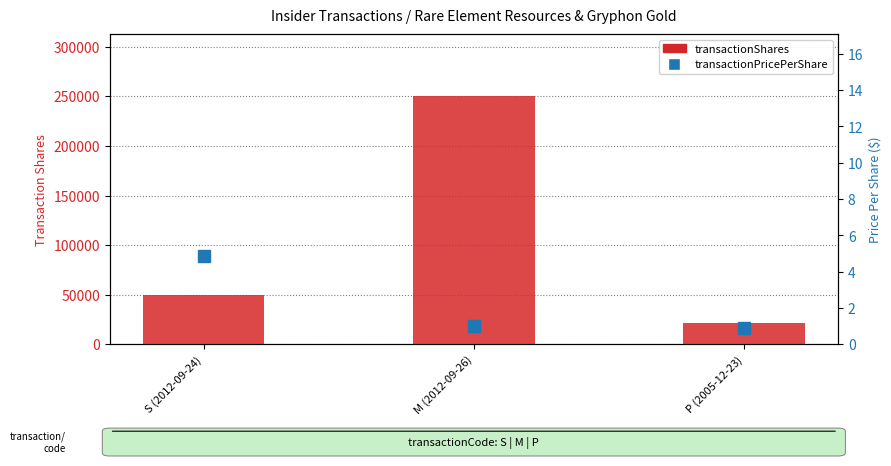

Which series has the largest total across all categories?

transactionShares